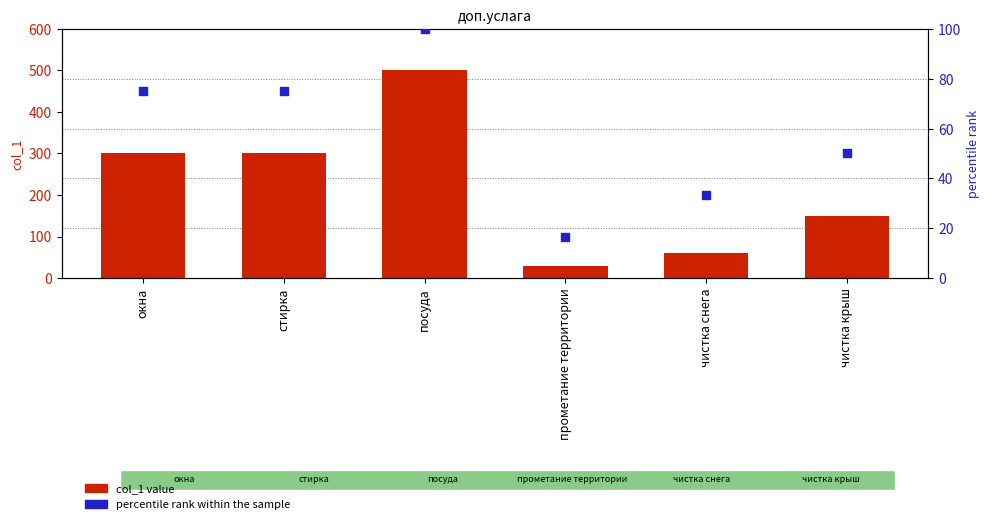

Is the value of col_1 value at окна greater than the value of percentile rank within the sample at стирка?

Yes